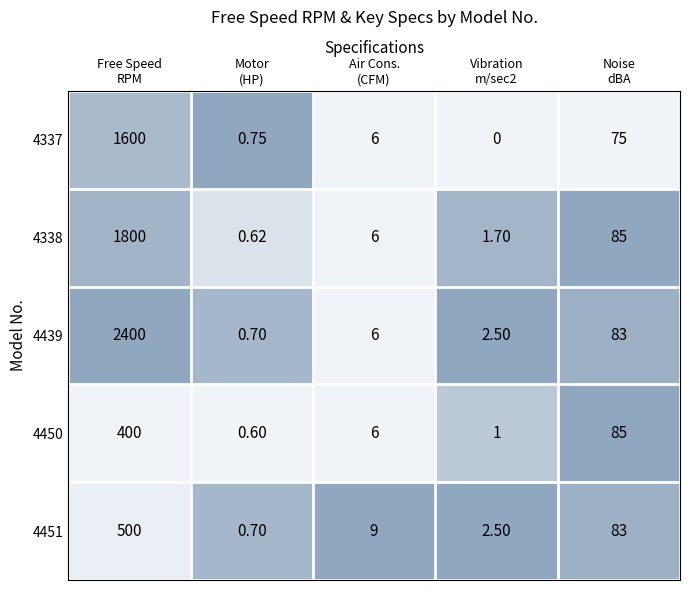

Count the number of categories in the chart.

5